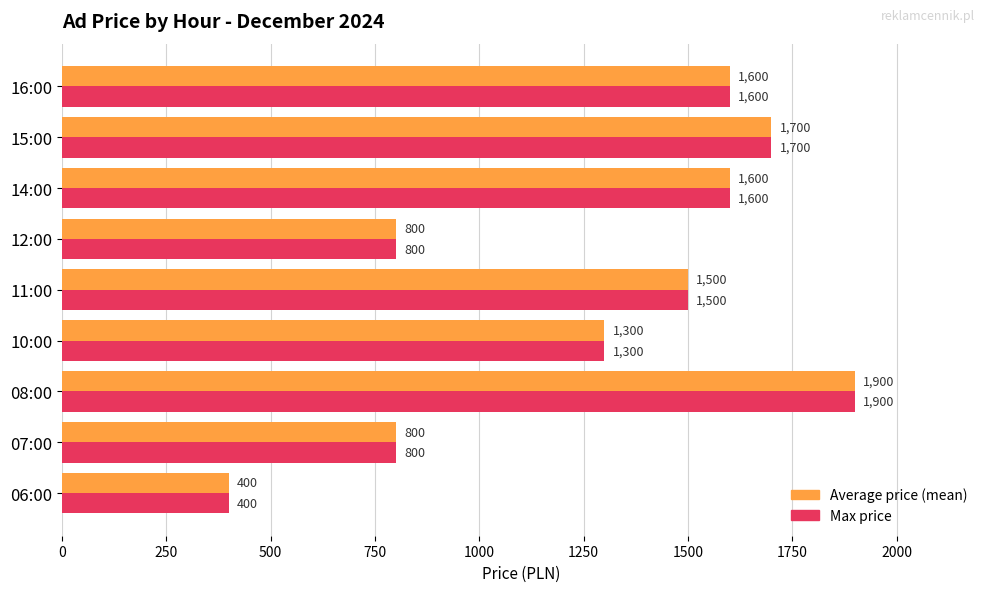

What is the total value across all series at 08:00?

3800